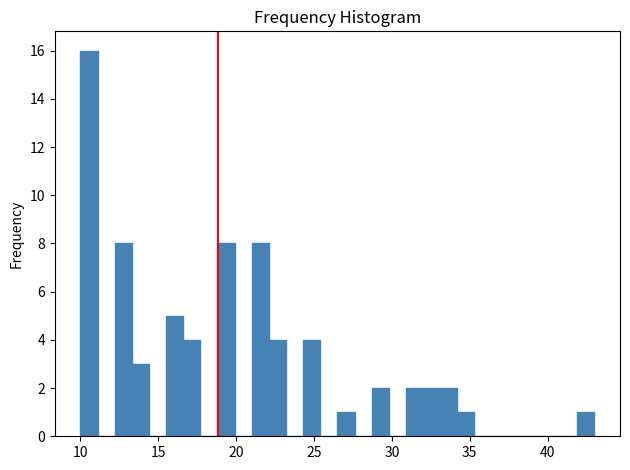

Around what value on the x-axis is the tallest bar? Give the approximate position of its centre, as read against the axis.

10.5